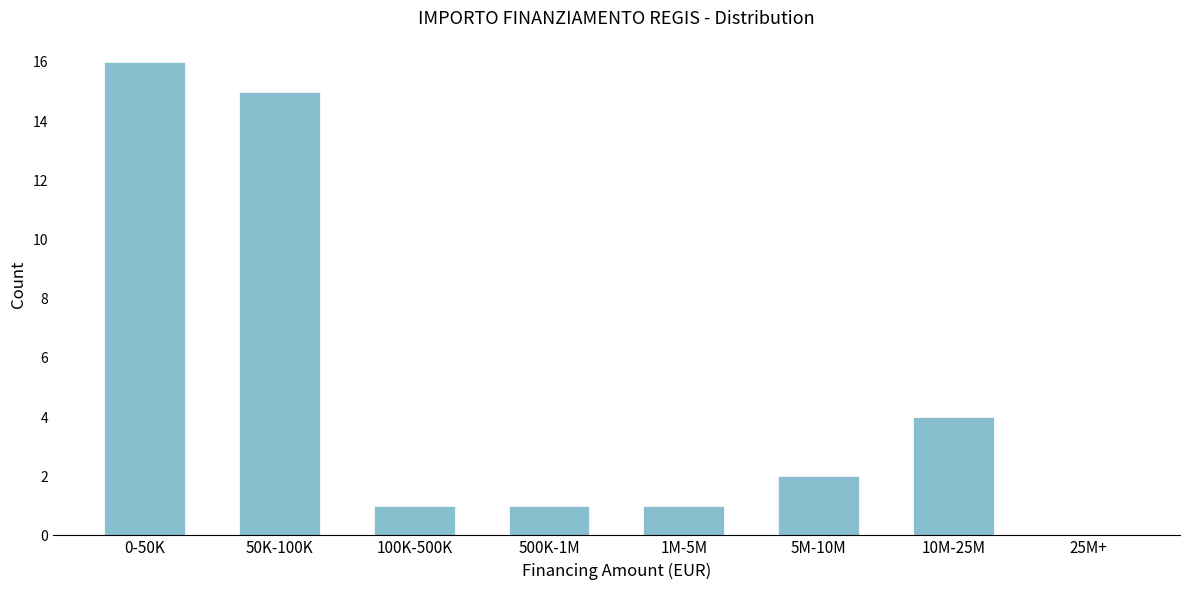

Reading left to right, transcribe all the data shown in this chart.

0-50K=16	50K-100K=15	100K-500K=1	500K-1M=1	1M-5M=1	5M-10M=2	10M-25M=4	25M+=0